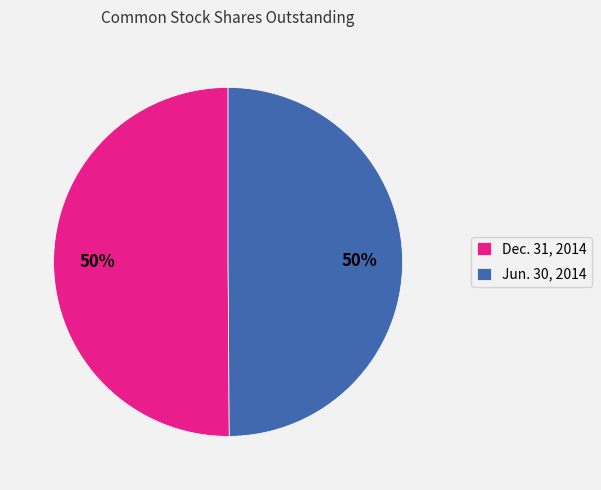

True or false: Jun. 30, 2014 accounts for 56% of the total.

False